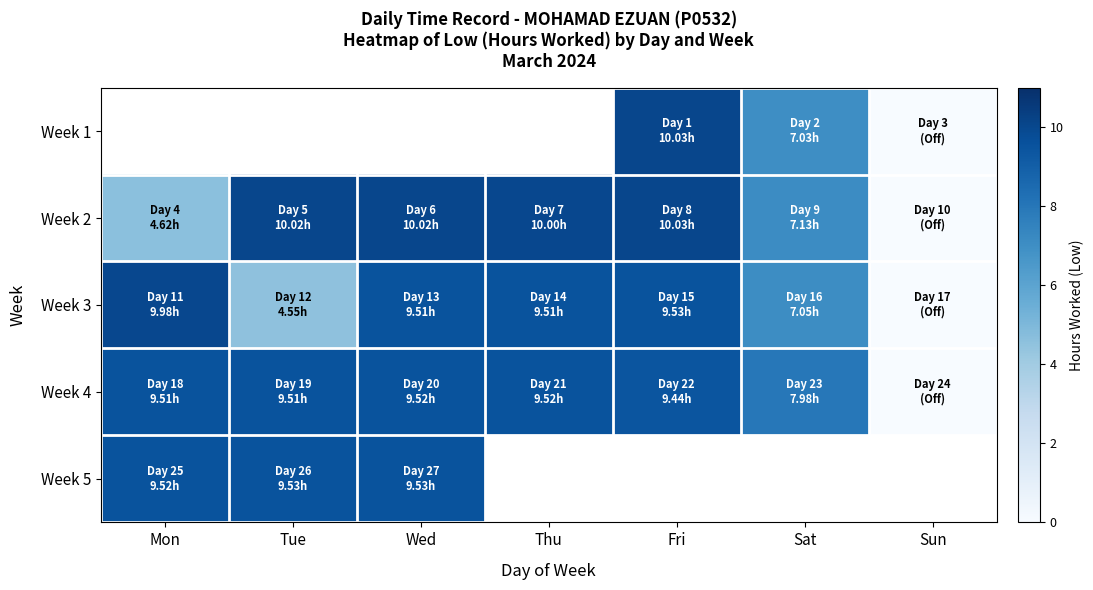

Which series has the largest range (max minus min)?

Week 2